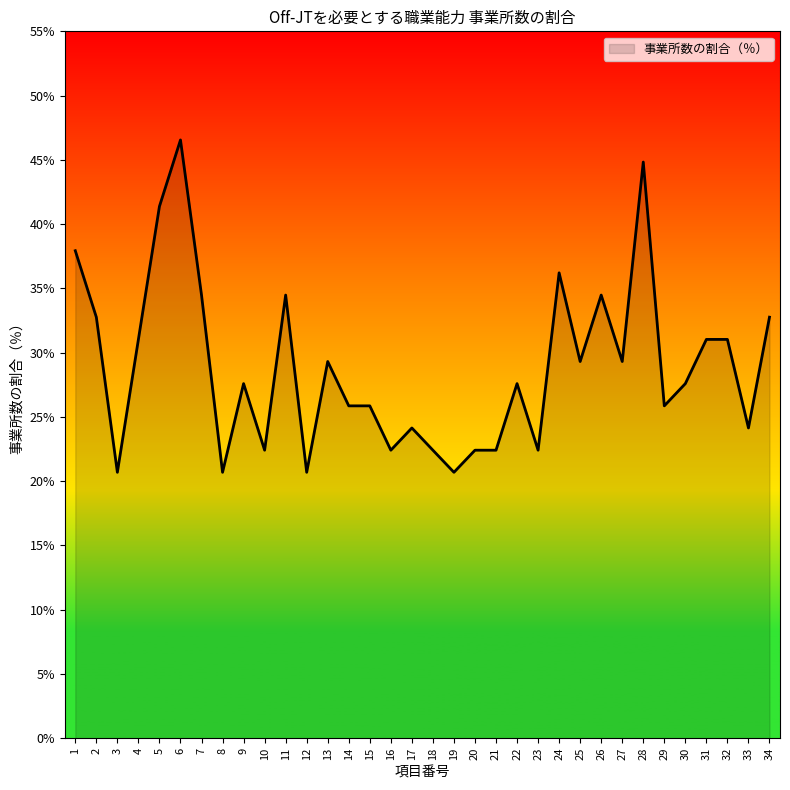

How many values exceed 27?

19